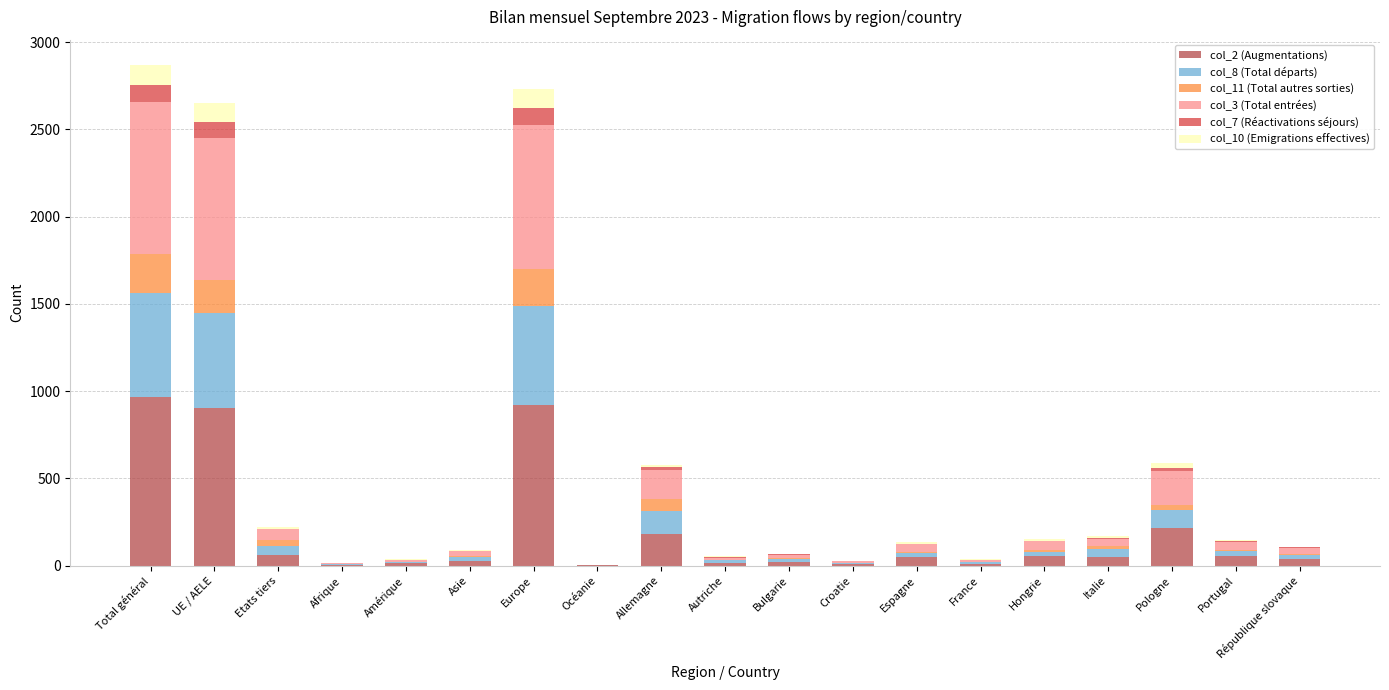

Between Océanie and Afrique, which is larger?

Afrique